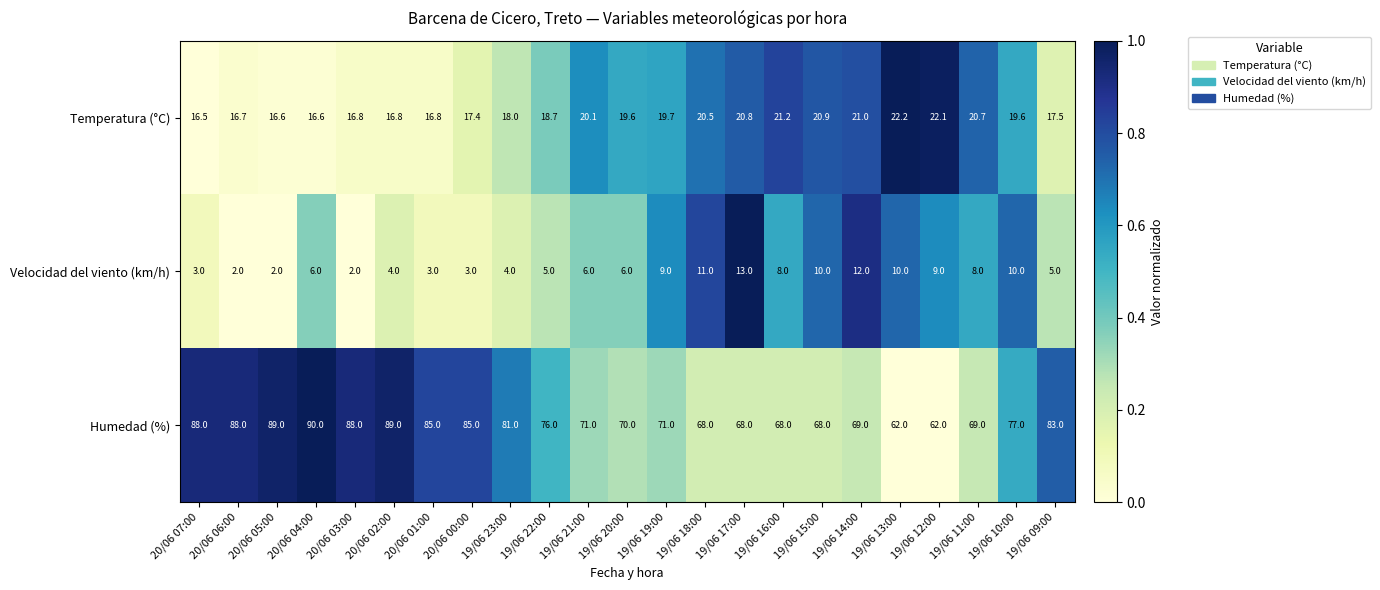

What is the greatest value displayed?

90.0